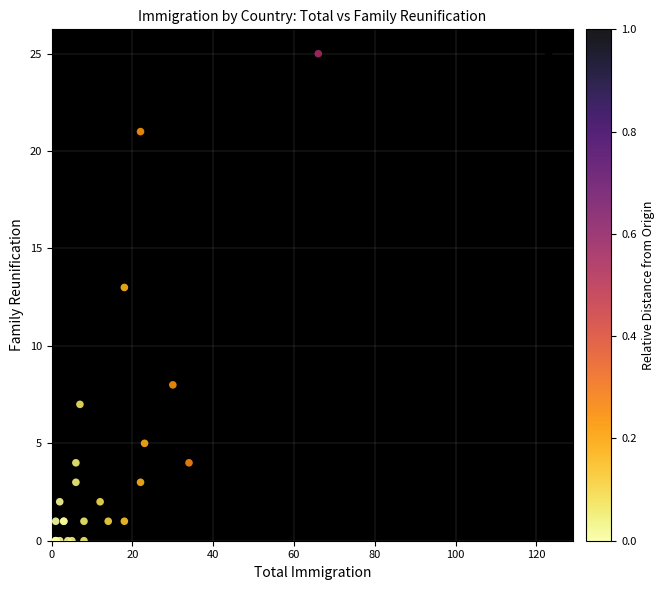

What Y value in the scatter plot is closest to 12?

13